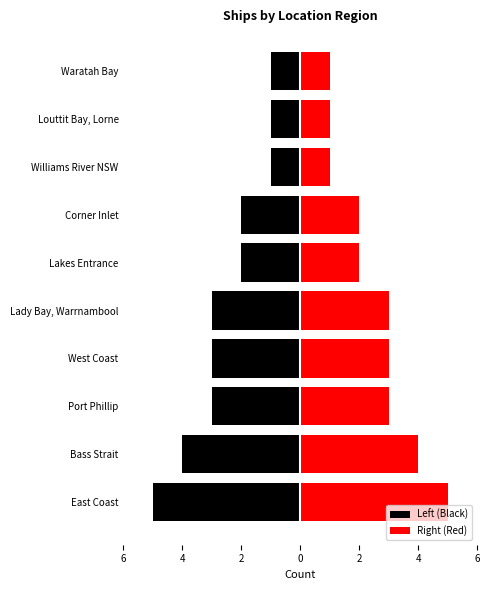

What are all the series names shown in the legend?

Left (Black), Right (Red)